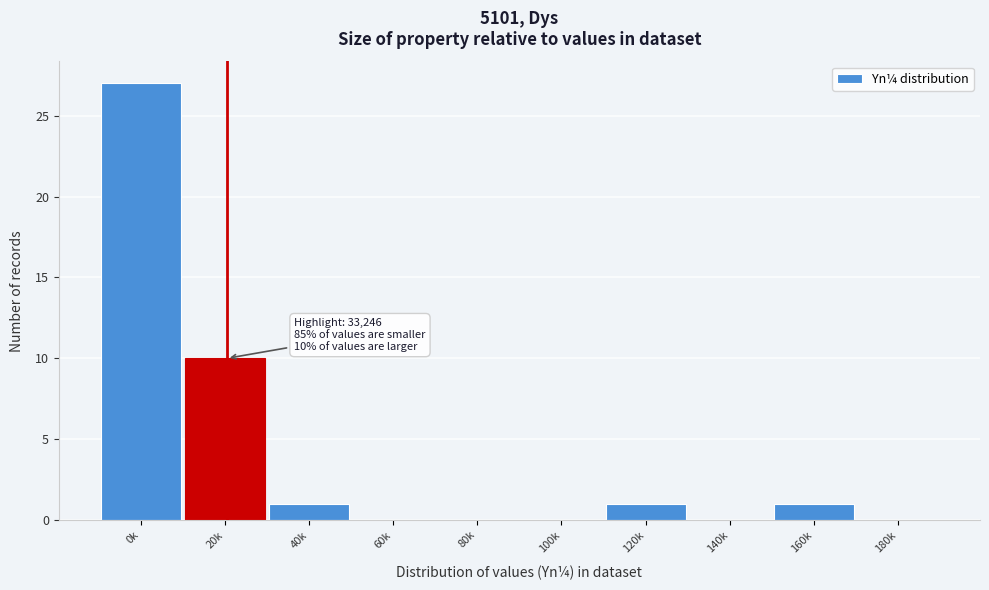

Reading left to right, transcribe all the data shown in this chart.

0k=27	20k=10	40k=1	60k=0	80k=0	100k=0	120k=1	140k=0	160k=1	180k=0